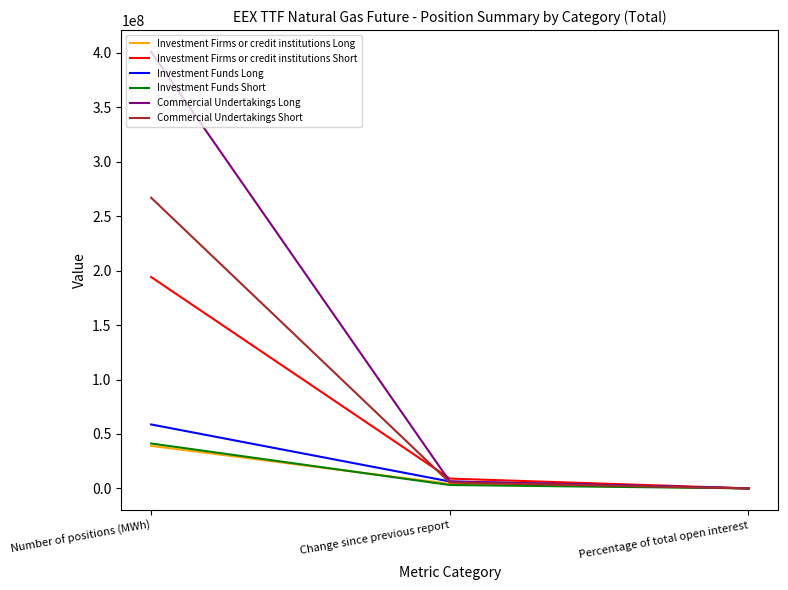

At which label is Commercial Undertakings Long closest to 200494135?

Change since previous report